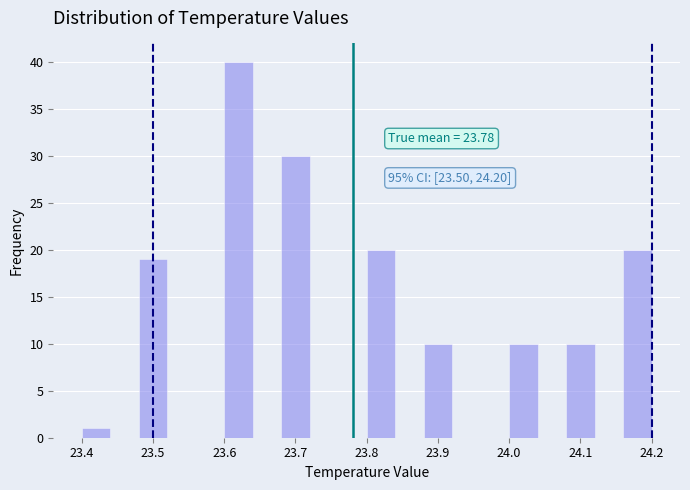

Over which range of the x-axis is the bar tallest?

23.60 to 23.64